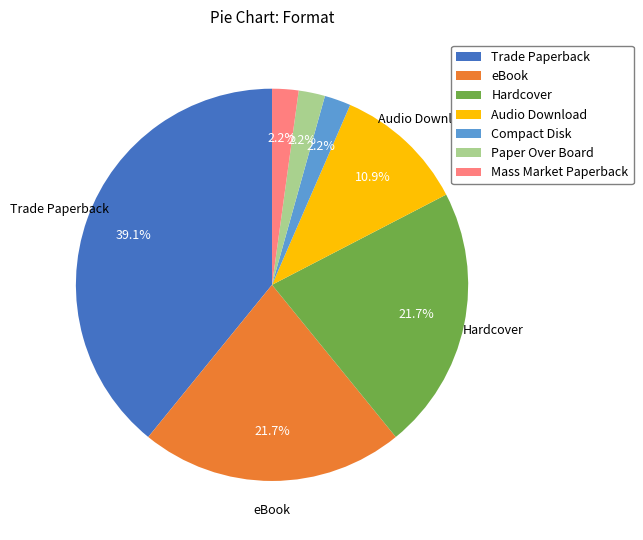

How many segments does this pie chart have?

7